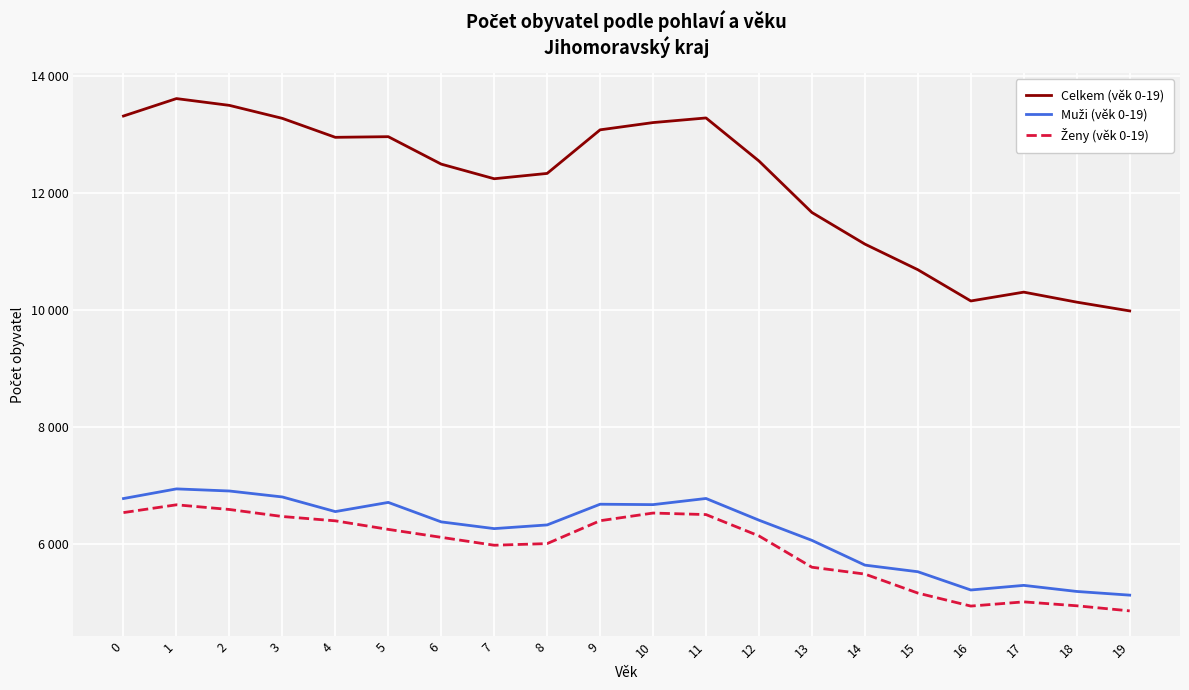

What is the difference between the highest and lowest values at 12?

6408